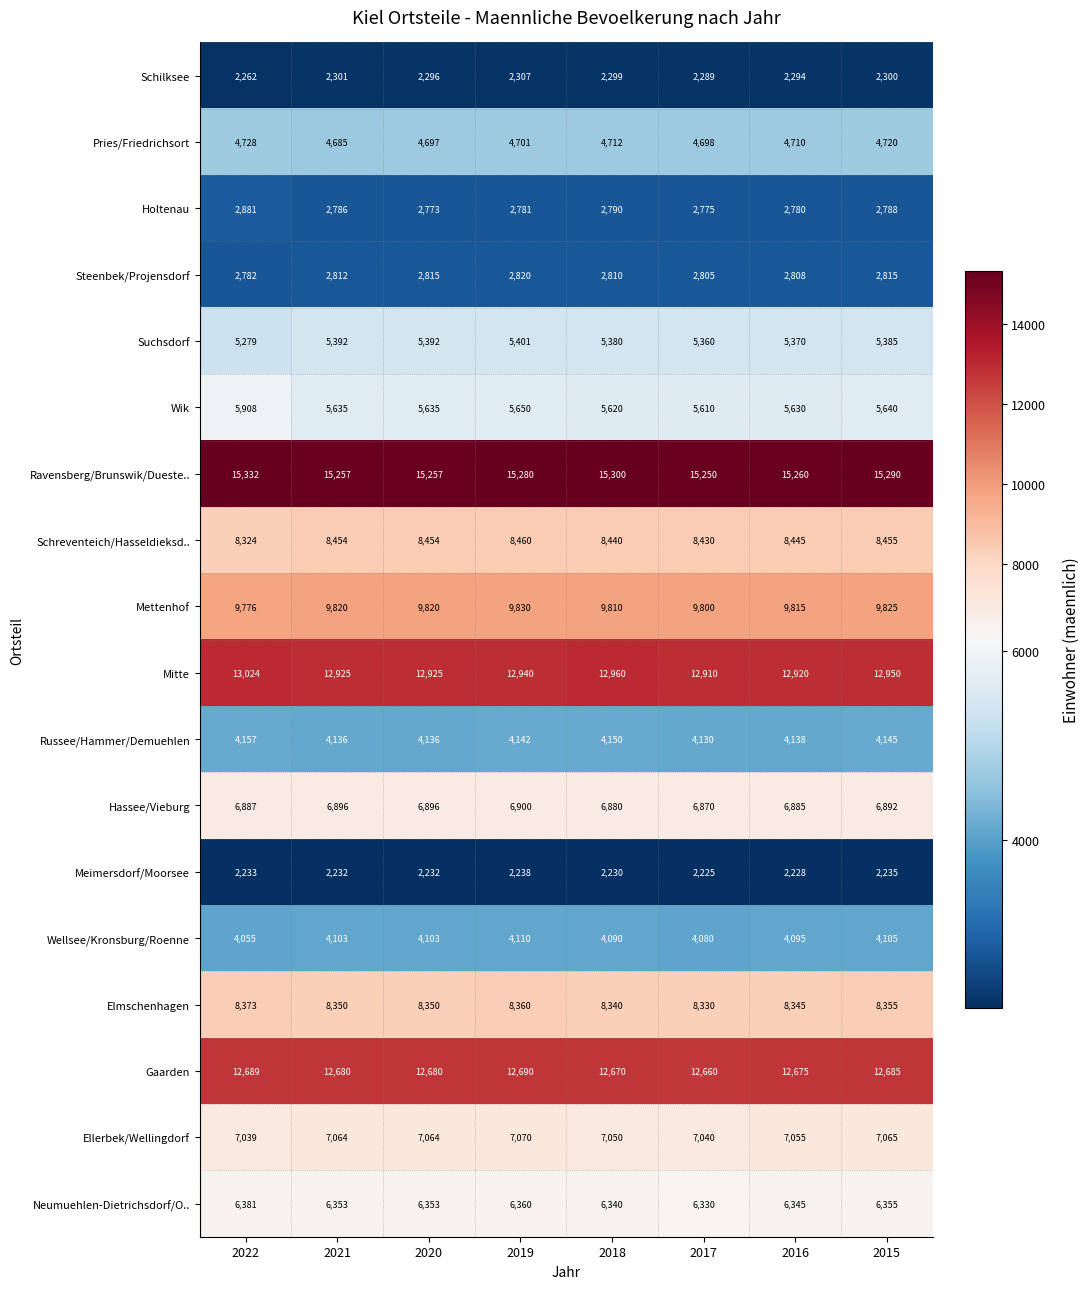

At which category does the chart reach its minimum across all series?

2017